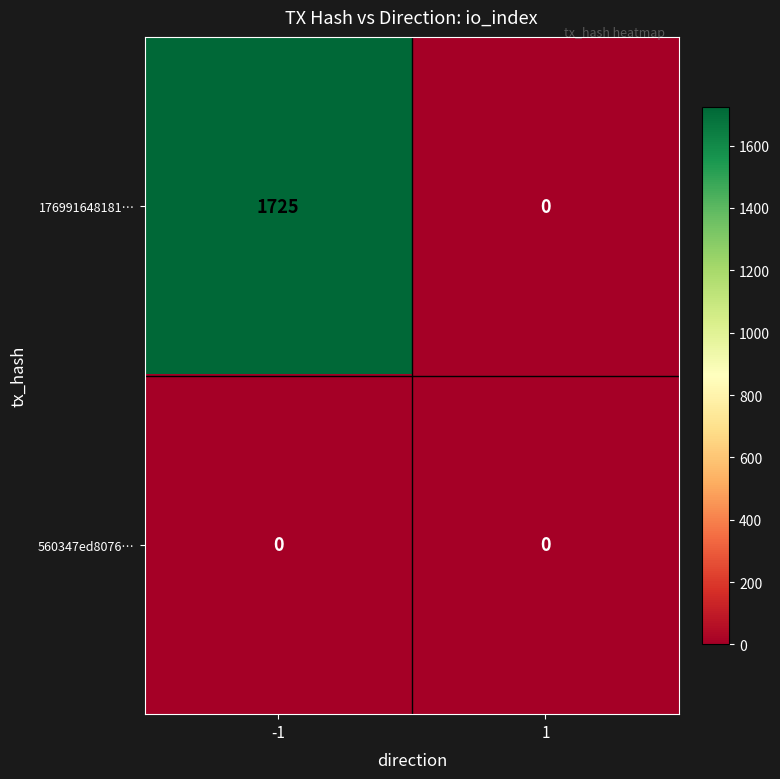

Rank the series by their maximum value, from lowest to highest.

560347ed8076…, 176991648181…